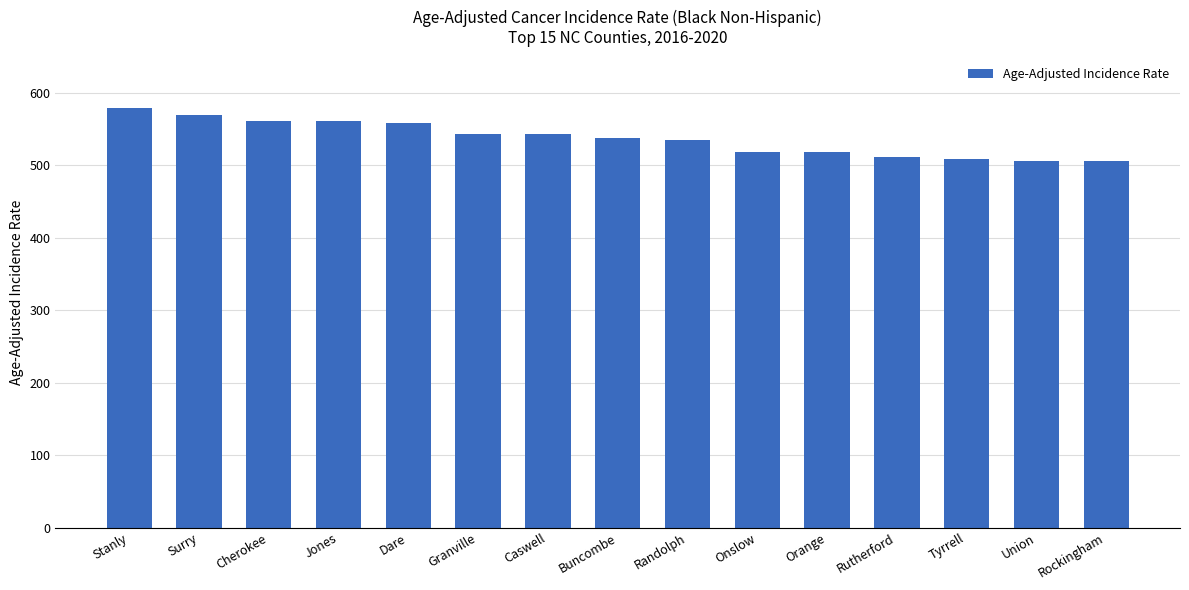

What is the greatest value displayed?

578.7